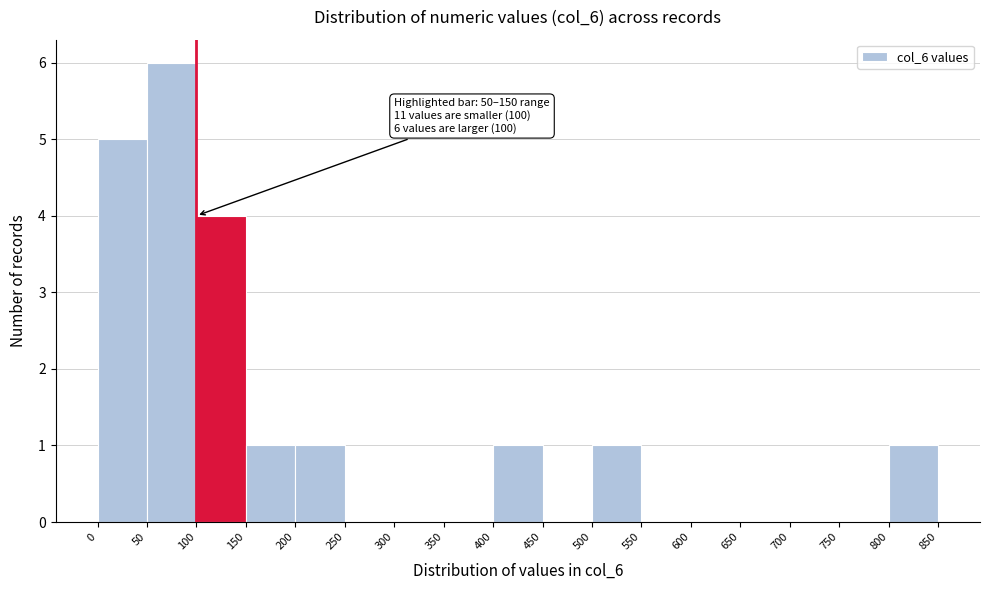

Over which range of the x-axis is the bar tallest?

50 to 100